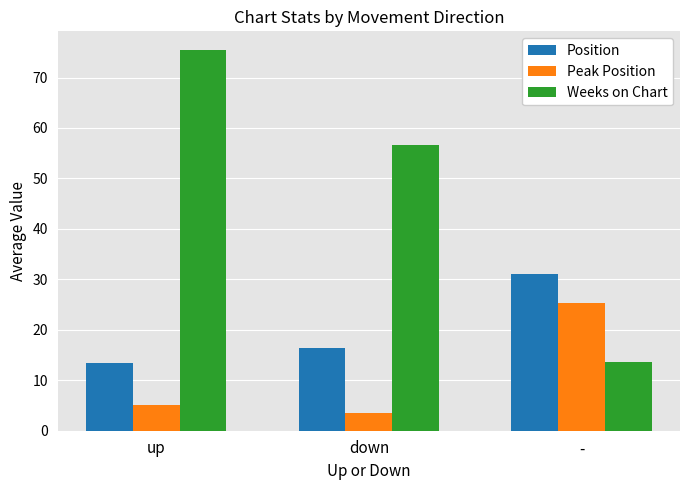

Reading right to left, transcribe all the data shown in this chart.

Position: 31.0	16.3	13.4
Peak Position: 25.4	3.5	5.2
Weeks on Chart: 13.6	56.5	75.4